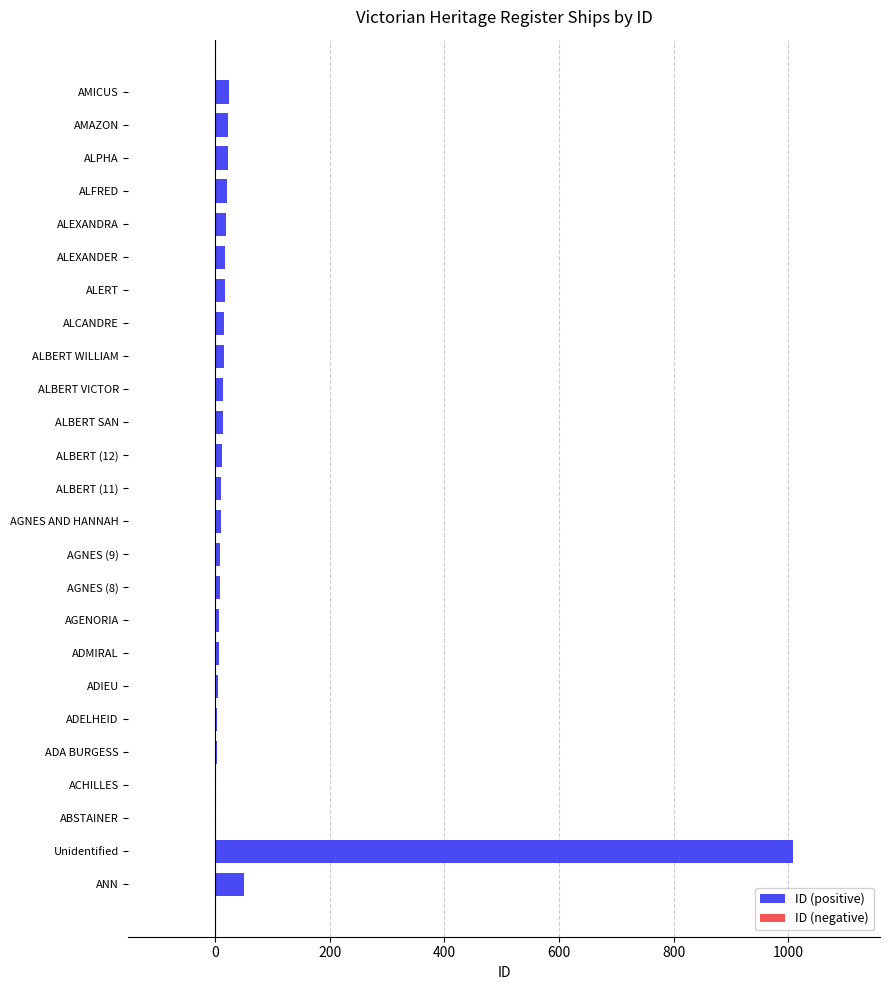

At which category does the chart reach its peak across all series?

Unidentified